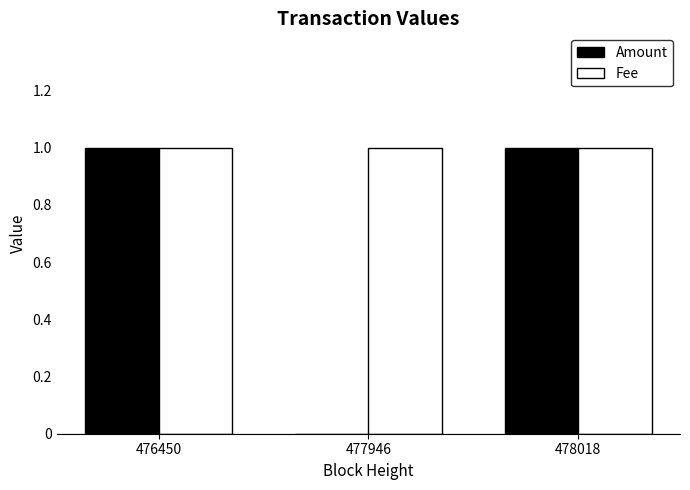

What is the total value across all series at 476450?

2